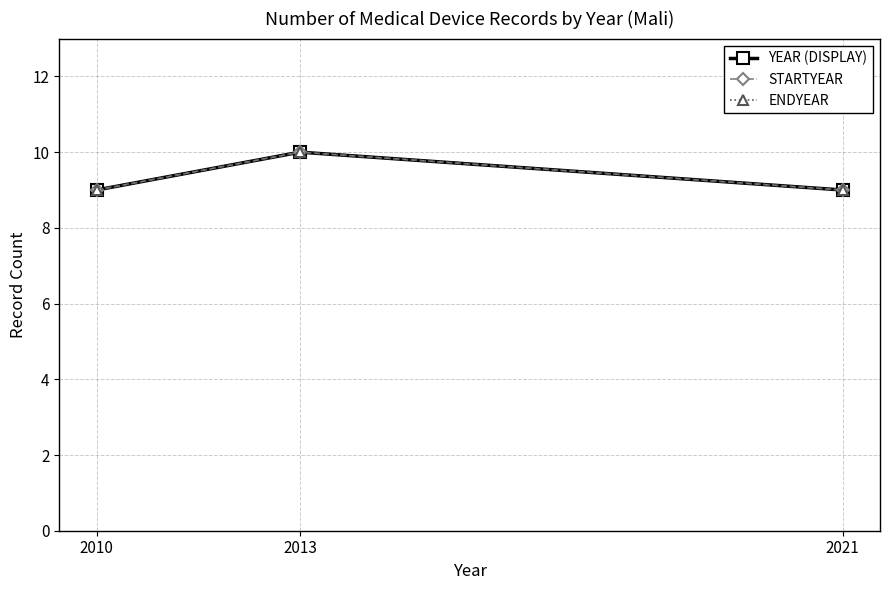

Reading right to left, what are all the values shown in this chart?

YEAR (DISPLAY): 2021=9	2013=10	2010=9
STARTYEAR: 2021=9	2013=10	2010=9
ENDYEAR: 2021=9	2013=10	2010=9